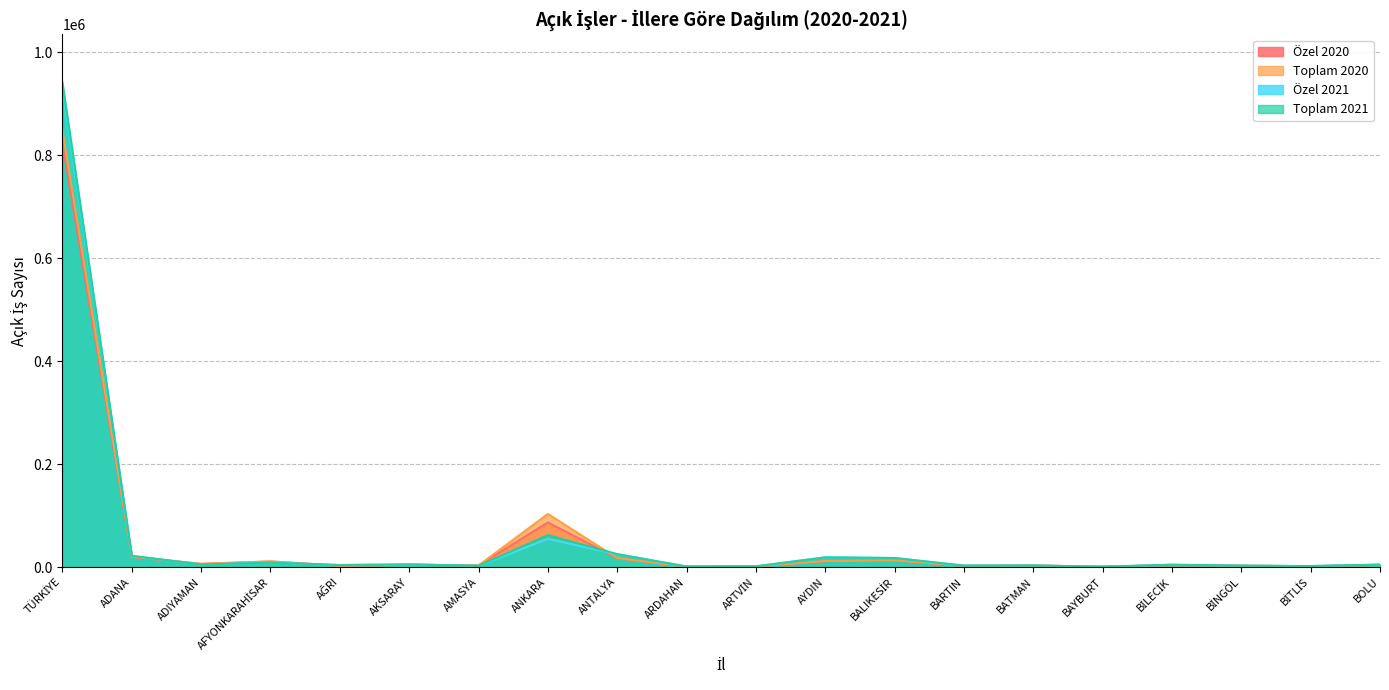

What is the label of the 2nd point from the left?

ADANA